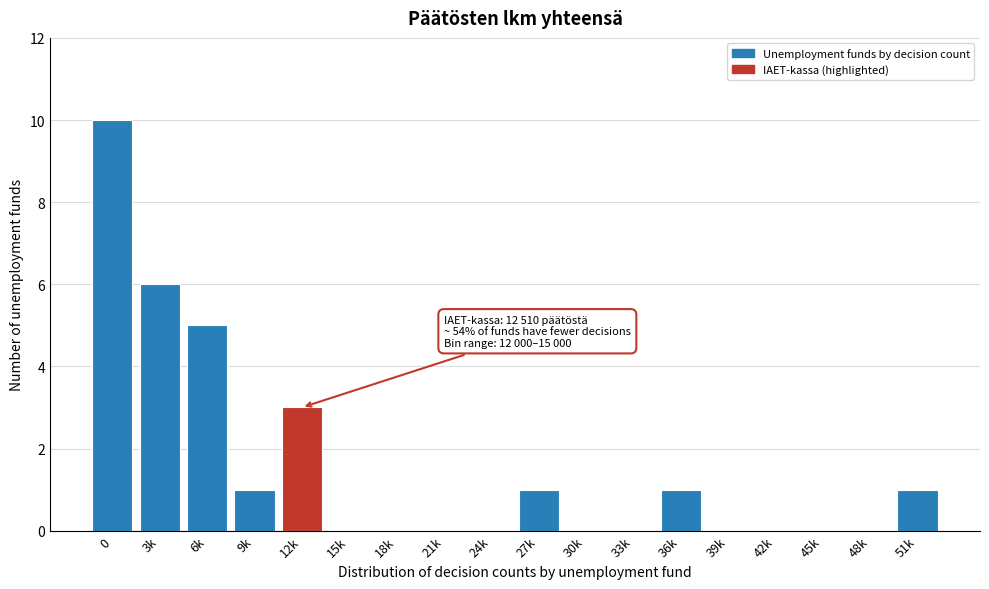

Reading left to right, list all the values displayed in this chart.

0=10	3k=6	6k=5	9k=1	12k=3	15k=0	18k=0	21k=0	24k=0	27k=1	30k=0	33k=0	36k=1	39k=0	42k=0	45k=0	48k=0	51k=1